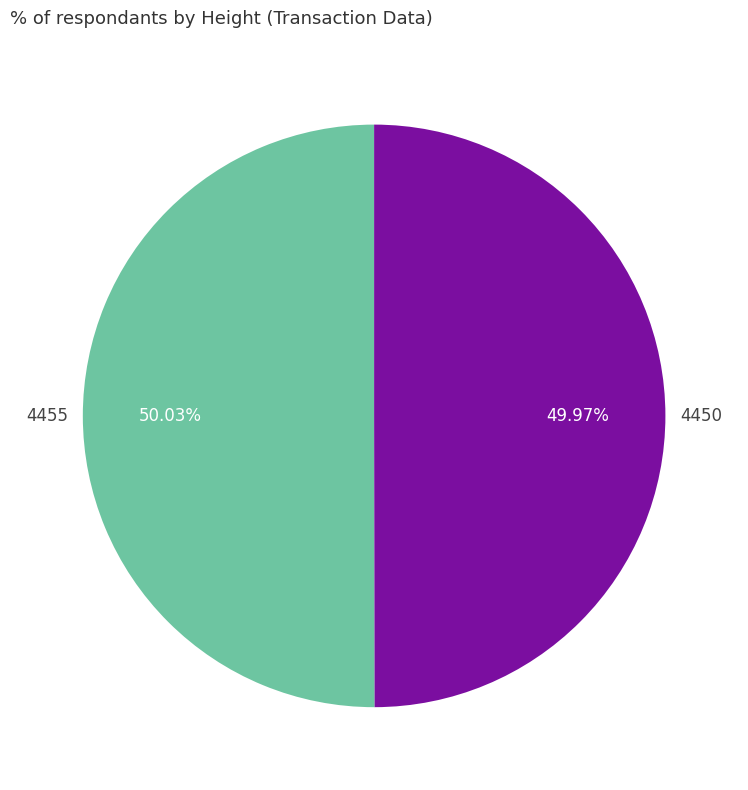

Is there any slice that represents more than half of the pie?

Yes